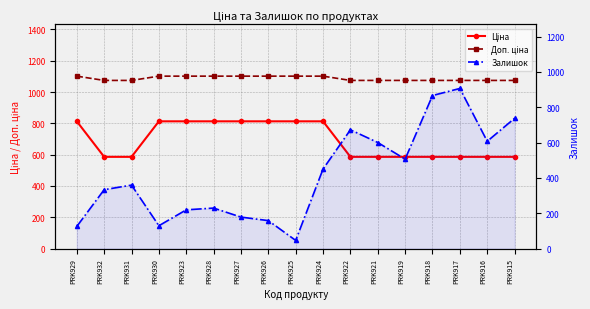

What is the label of the 4th point from the left?

PRK930